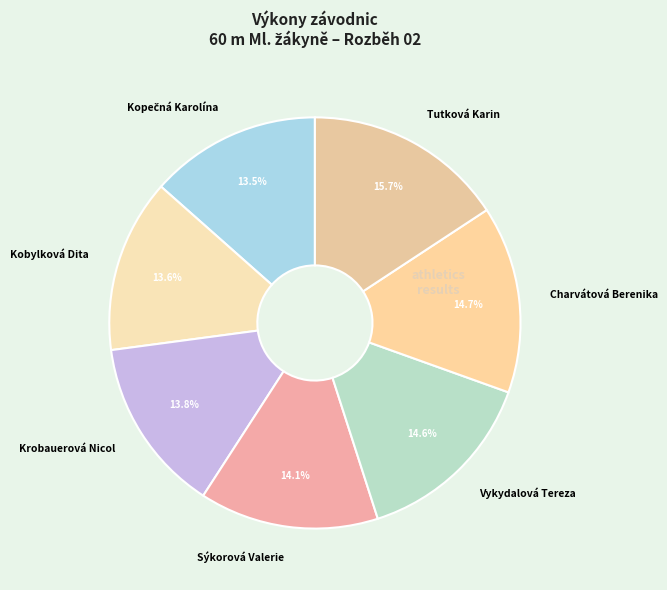

How many slices are in this pie chart?

7